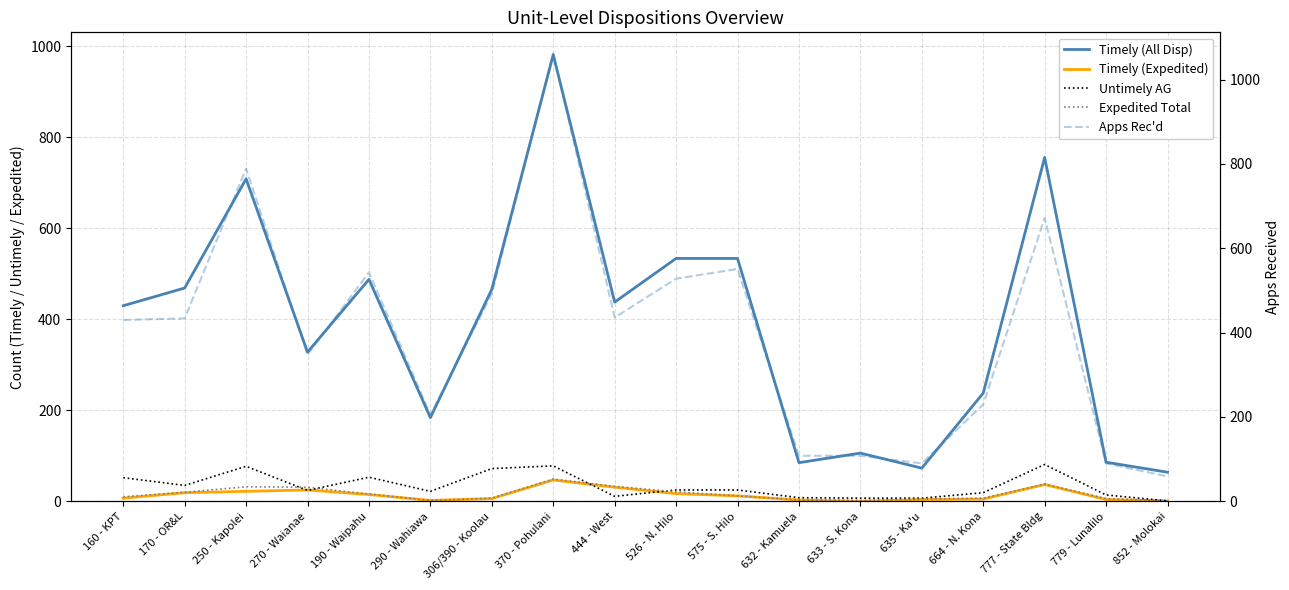

Which category has the lowest value across all series?

633 - S. Kona